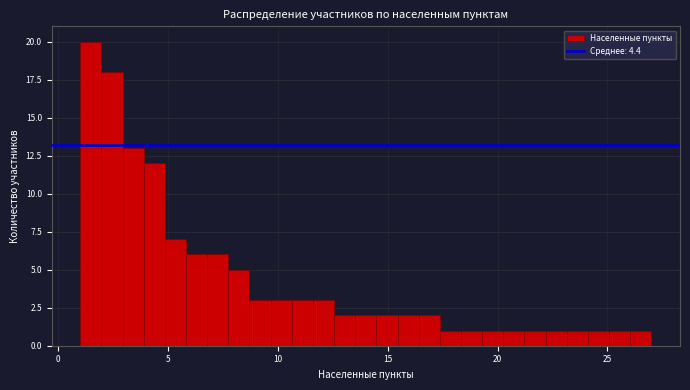

Read against the x-axis, roughly where is the centre of the tallest bar?

1.5